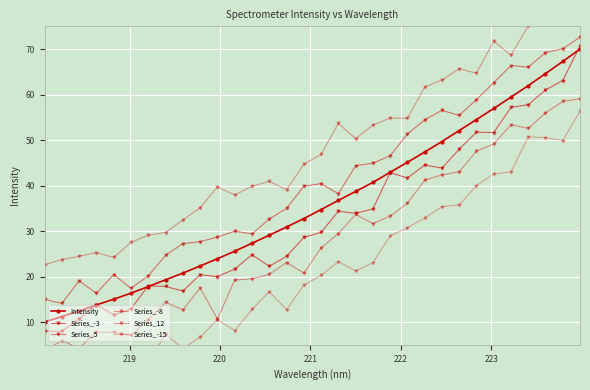

How many data points in Series_12 are less than 46?

16